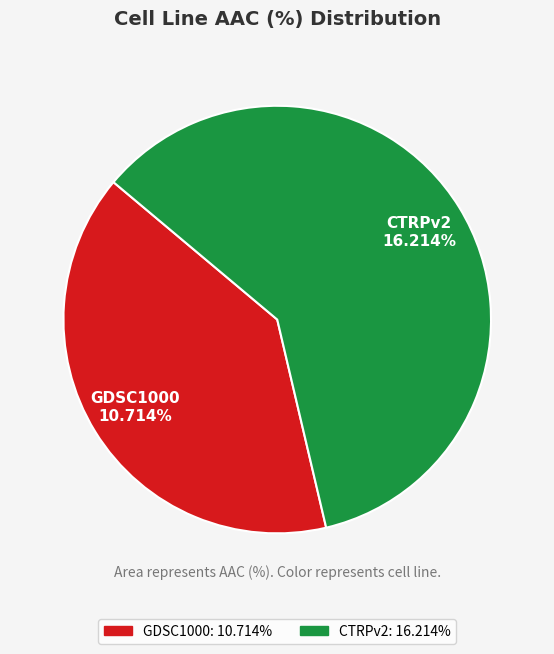

Does CTRPv2 account for over 50% of the chart?

Yes